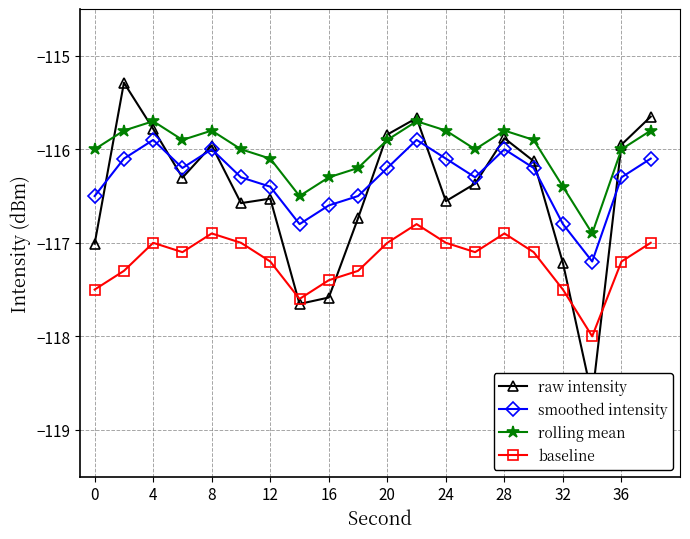

What is the minimum value for baseline?

-118.0